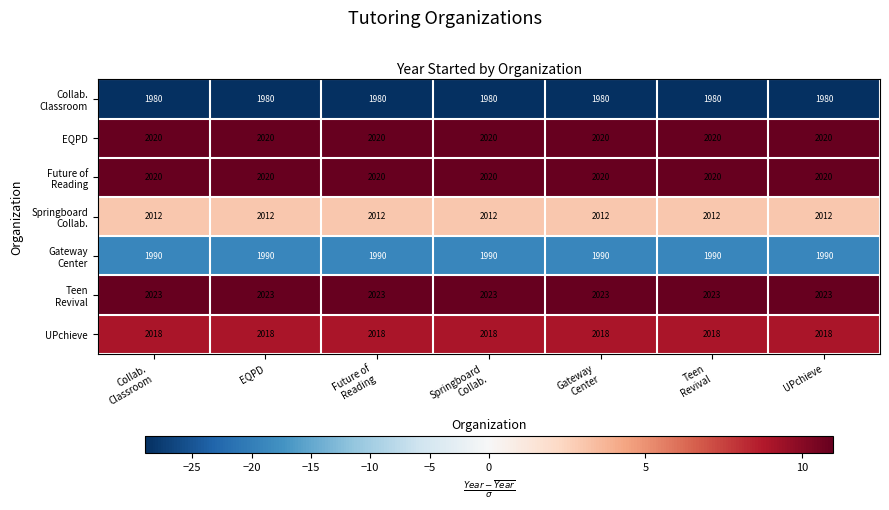

What is the highest value of the UPchieve series?

2018